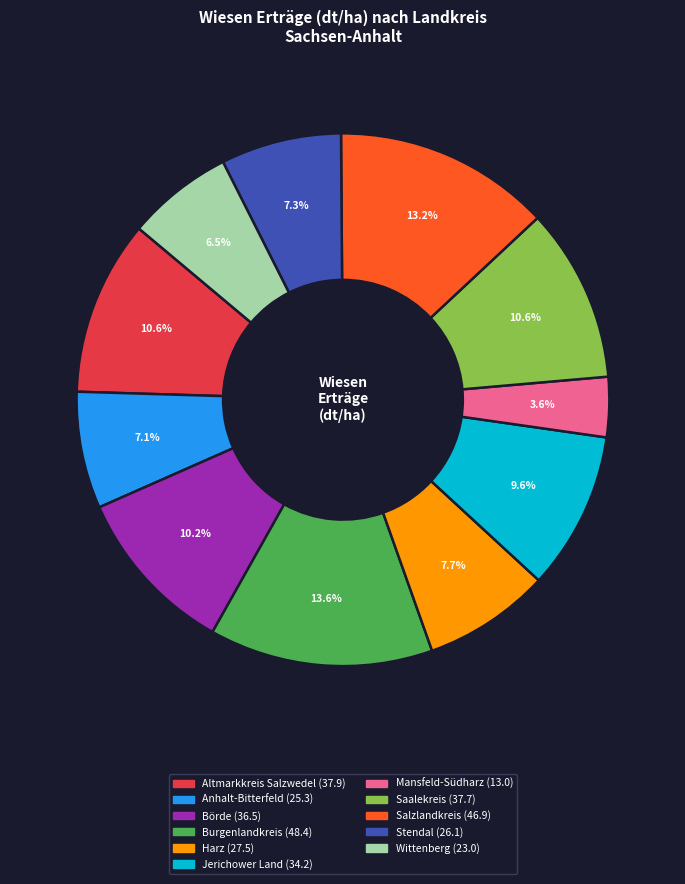

The Börde slice represents 17% of the pie. True or false?

False